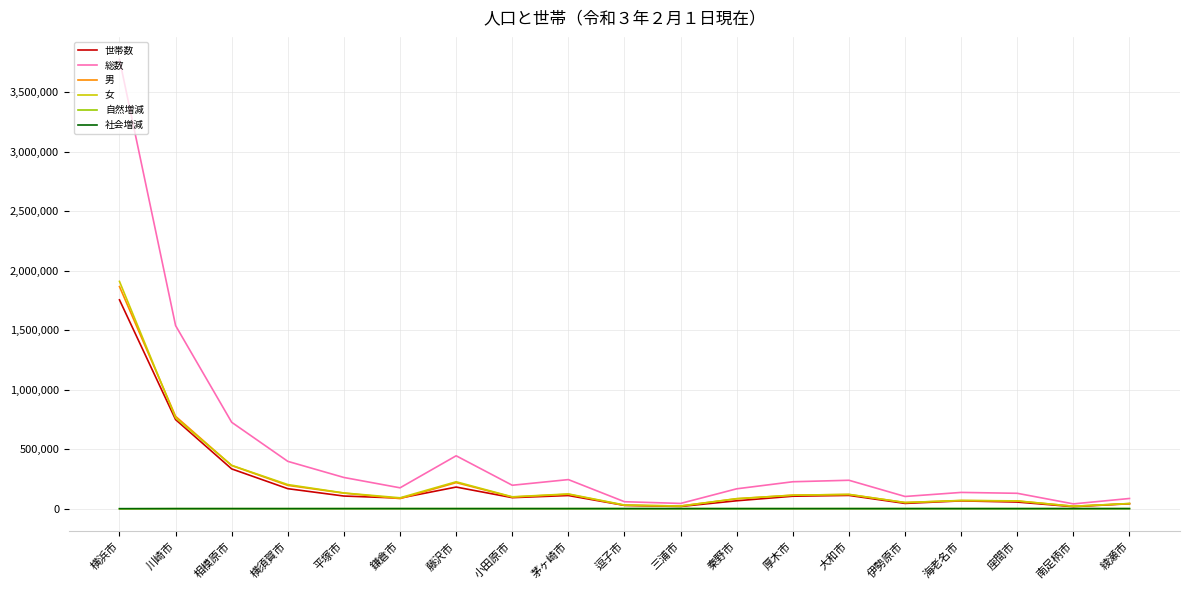

What is the difference between the second highest and minimum values in the 世帯数 series?

731414